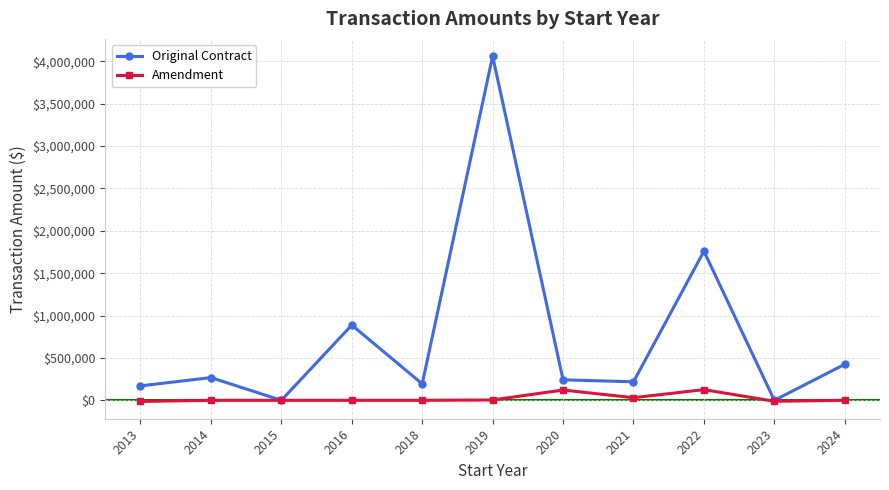

The value of Original Contract at 2018 is 194243.0. True or false?

True